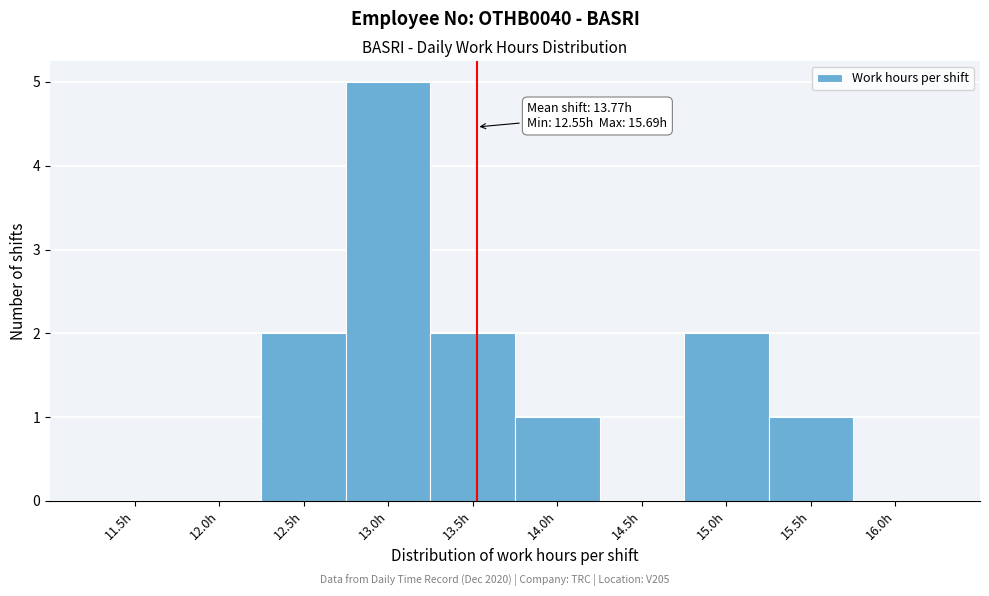

Reading right to left, what are all the values shown in this chart?

16.0h=0	15.5h=1	15.0h=2	14.5h=0	14.0h=1	13.5h=2	13.0h=5	12.5h=2	12.0h=0	11.5h=0